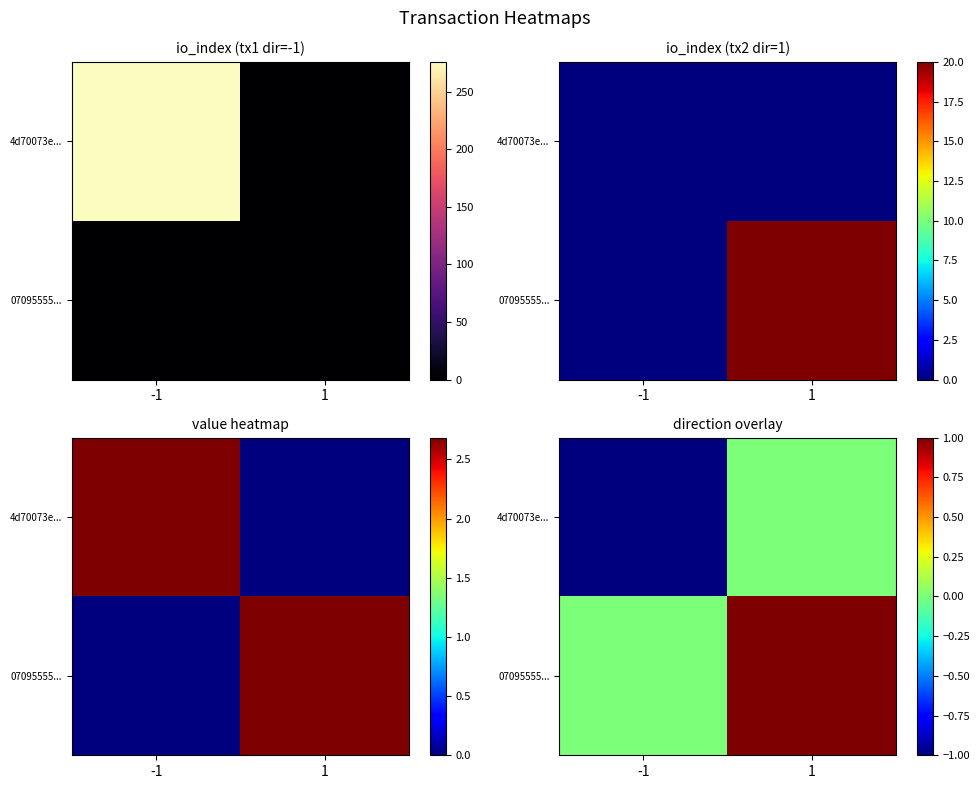

Rank the series by their maximum value, from lowest to highest.

4d70073e..., 07095555...